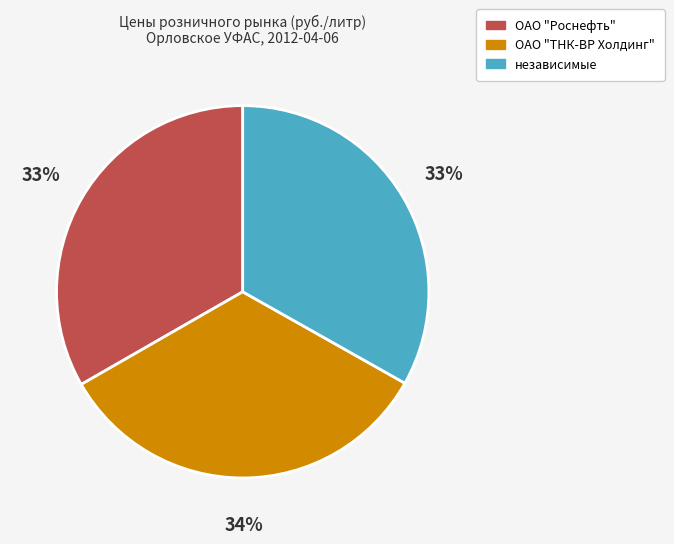

Combined, do ОАО "Роснефть" and ОАО "ТНК-ВР Холдинг" account for over 50%?

Yes